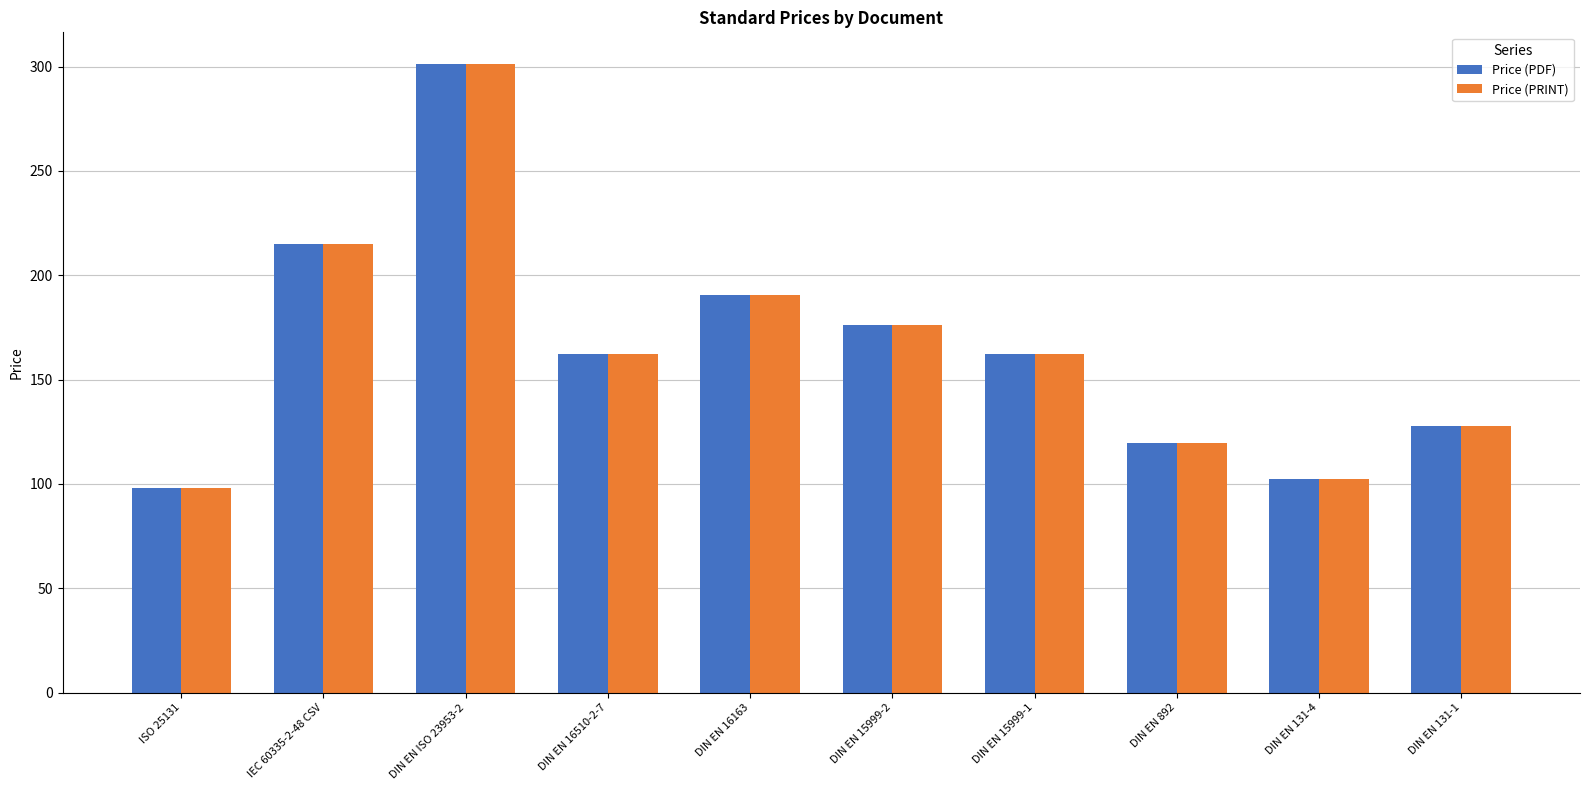

How many data points does each series have?

10